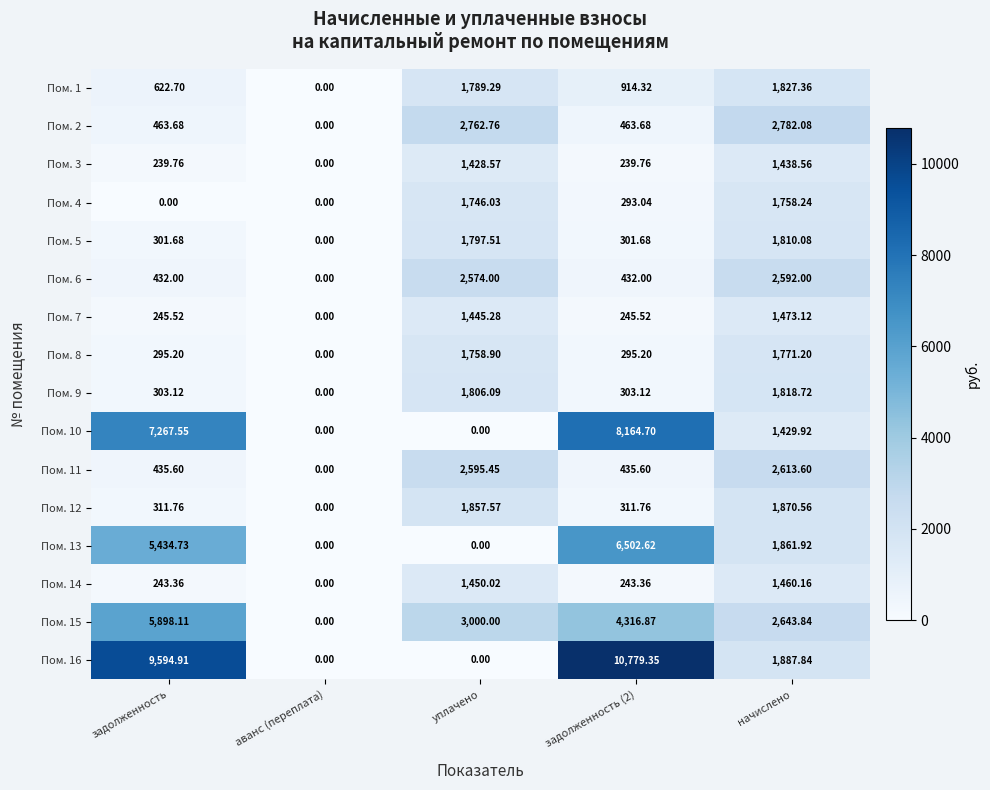

At which label does Пом. 3 reach its peak?

начислено